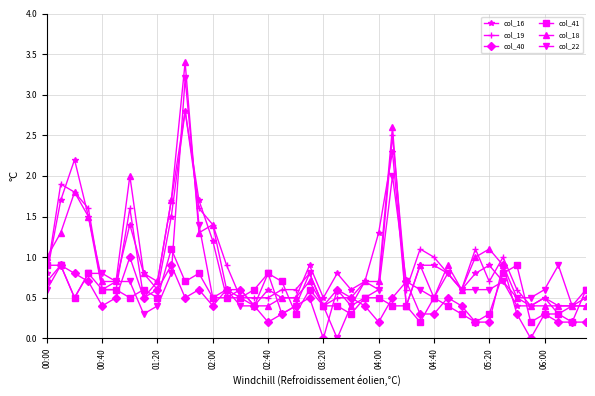

What is the lowest value of the col_16 series?

0.4